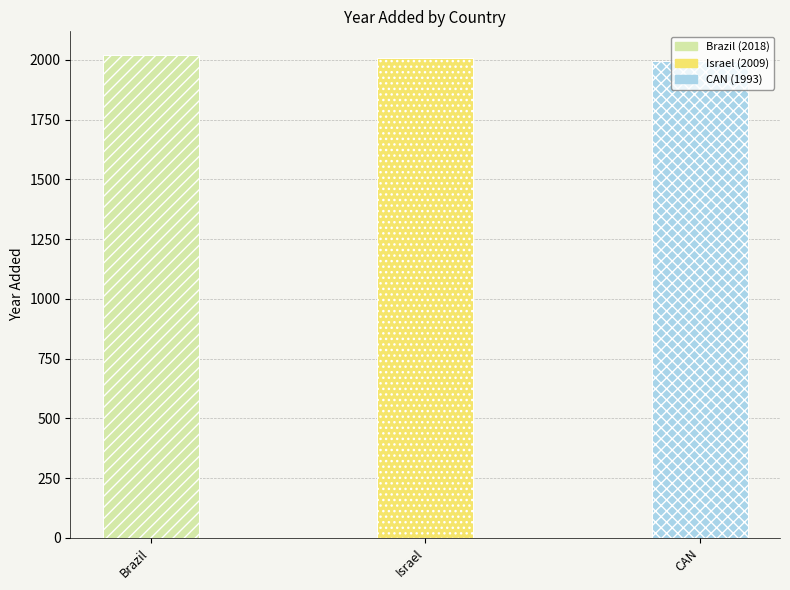

How many categories are shown in the chart?

3